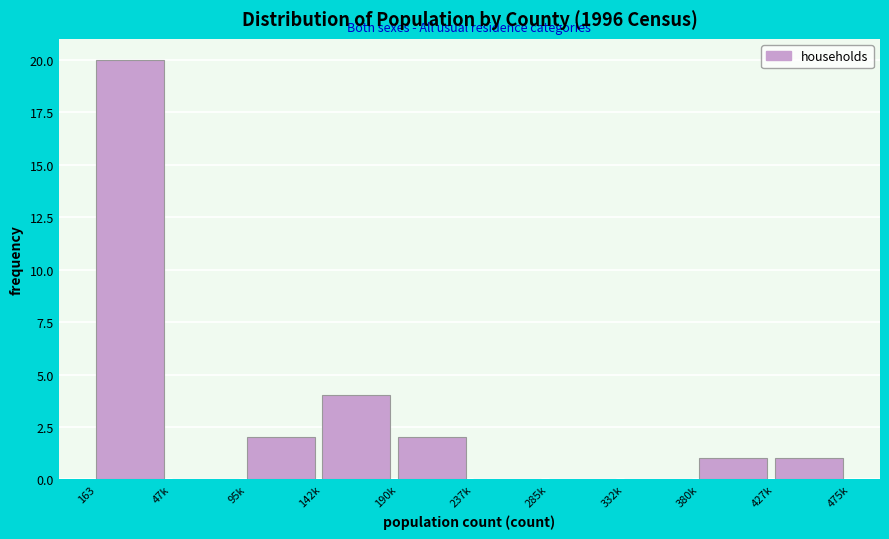

Reading left to right, list all the values displayed in this chart.

163=20	47k=0	95k=2	142k=4	190k=2	237k=0	285k=0	332k=0	380k=1	427k=1